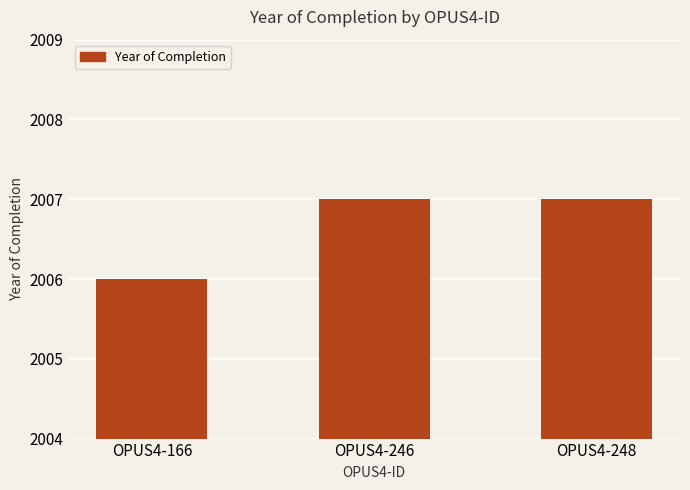

Is it true that the value at OPUS4-248 is 2007?

True